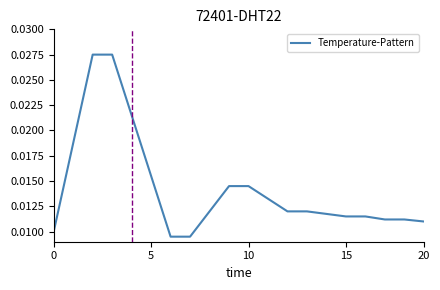

What is the label of the 14th point from the left?

13